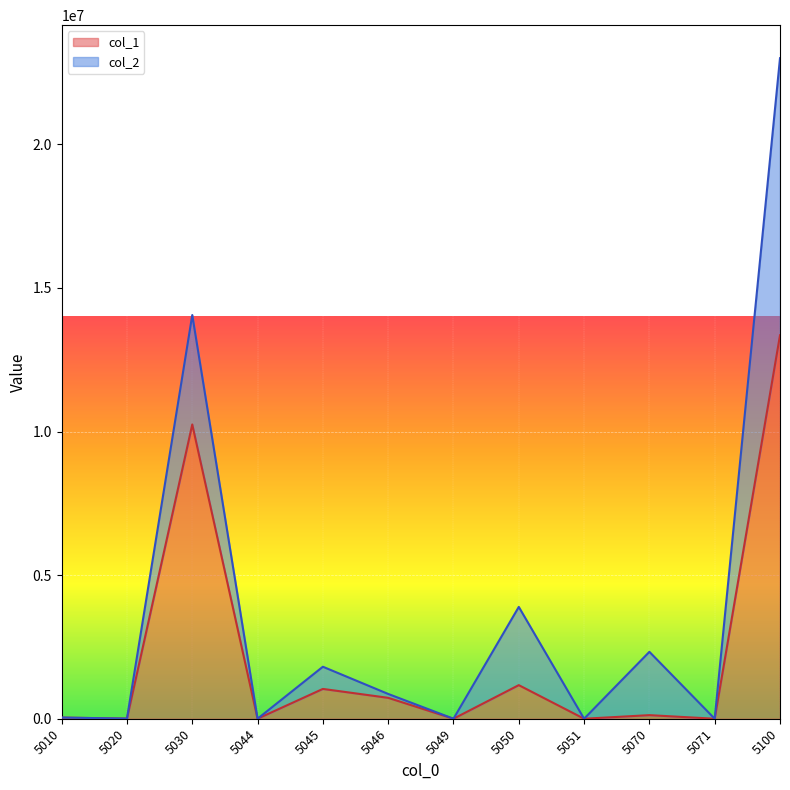

What is the difference between the maximum and minimum values?

13352584